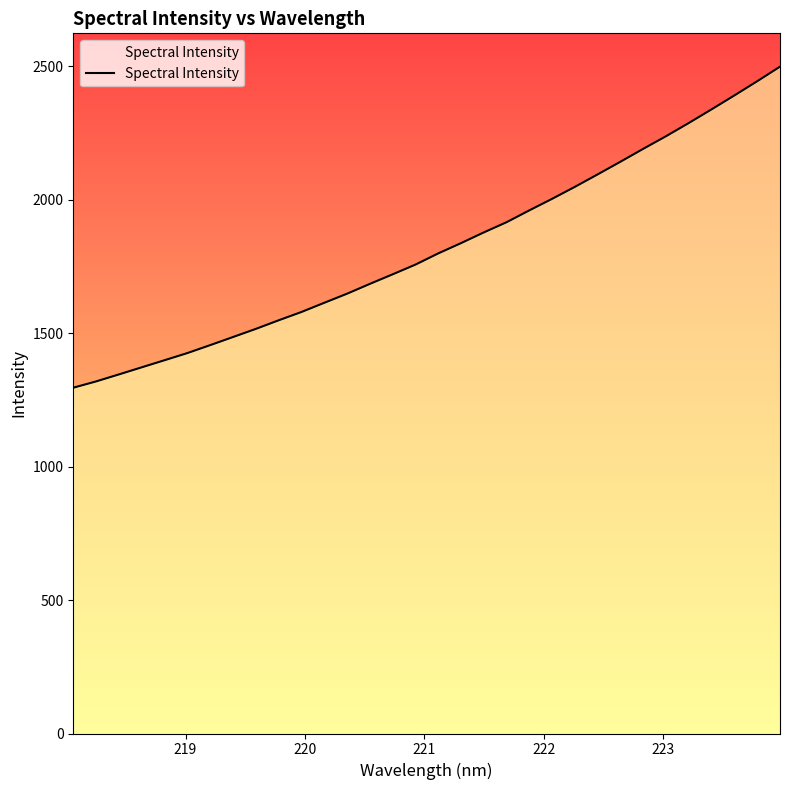

What is the difference between the maximum and minimum values?

1202.4